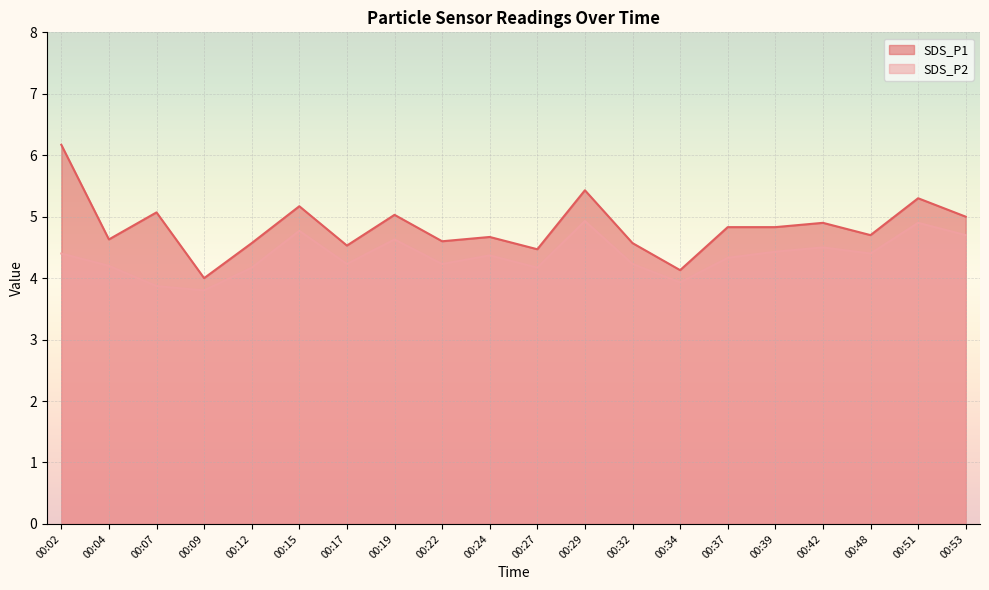

How many series are shown in this chart?

2